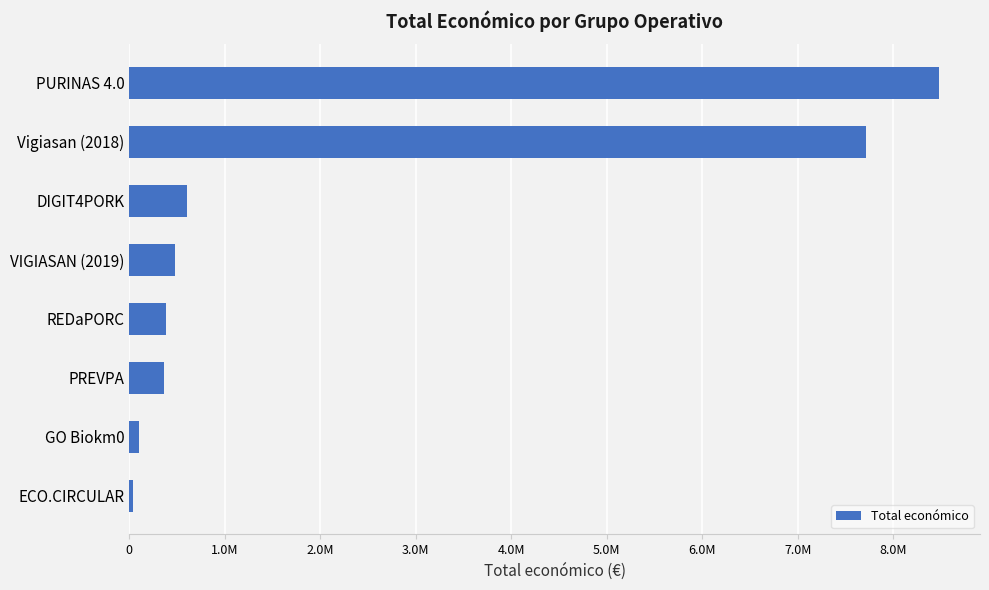

What is the difference between the second highest and second lowest values?

7619103